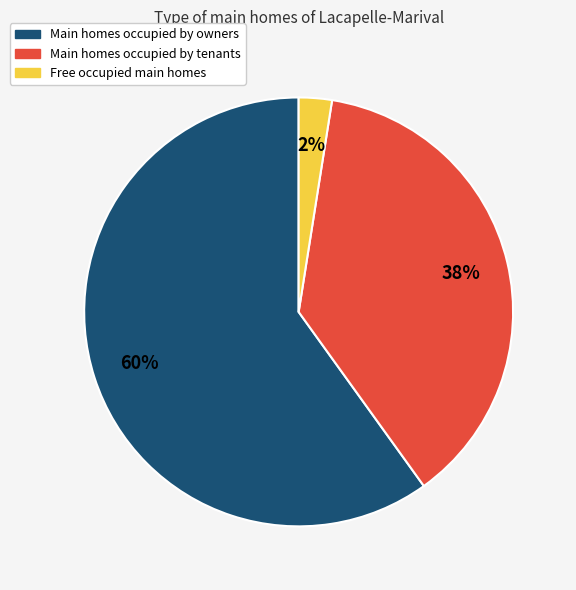

To the nearest percent, what is the average slice percentage?

33%